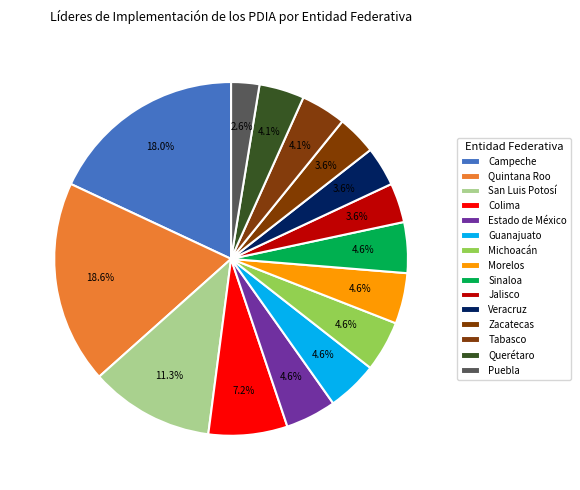

Does any single category account for the majority?

No